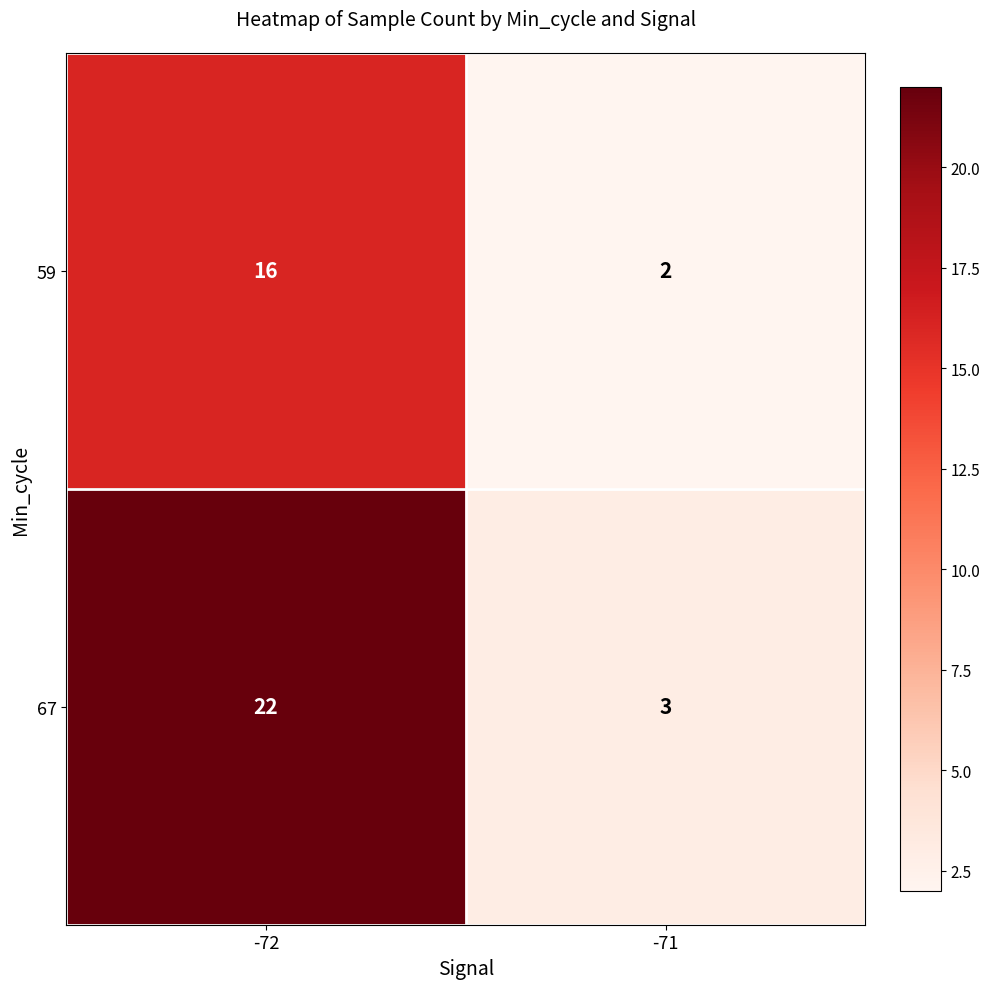

Between -72 and -71, which series saw the biggest shift?

67